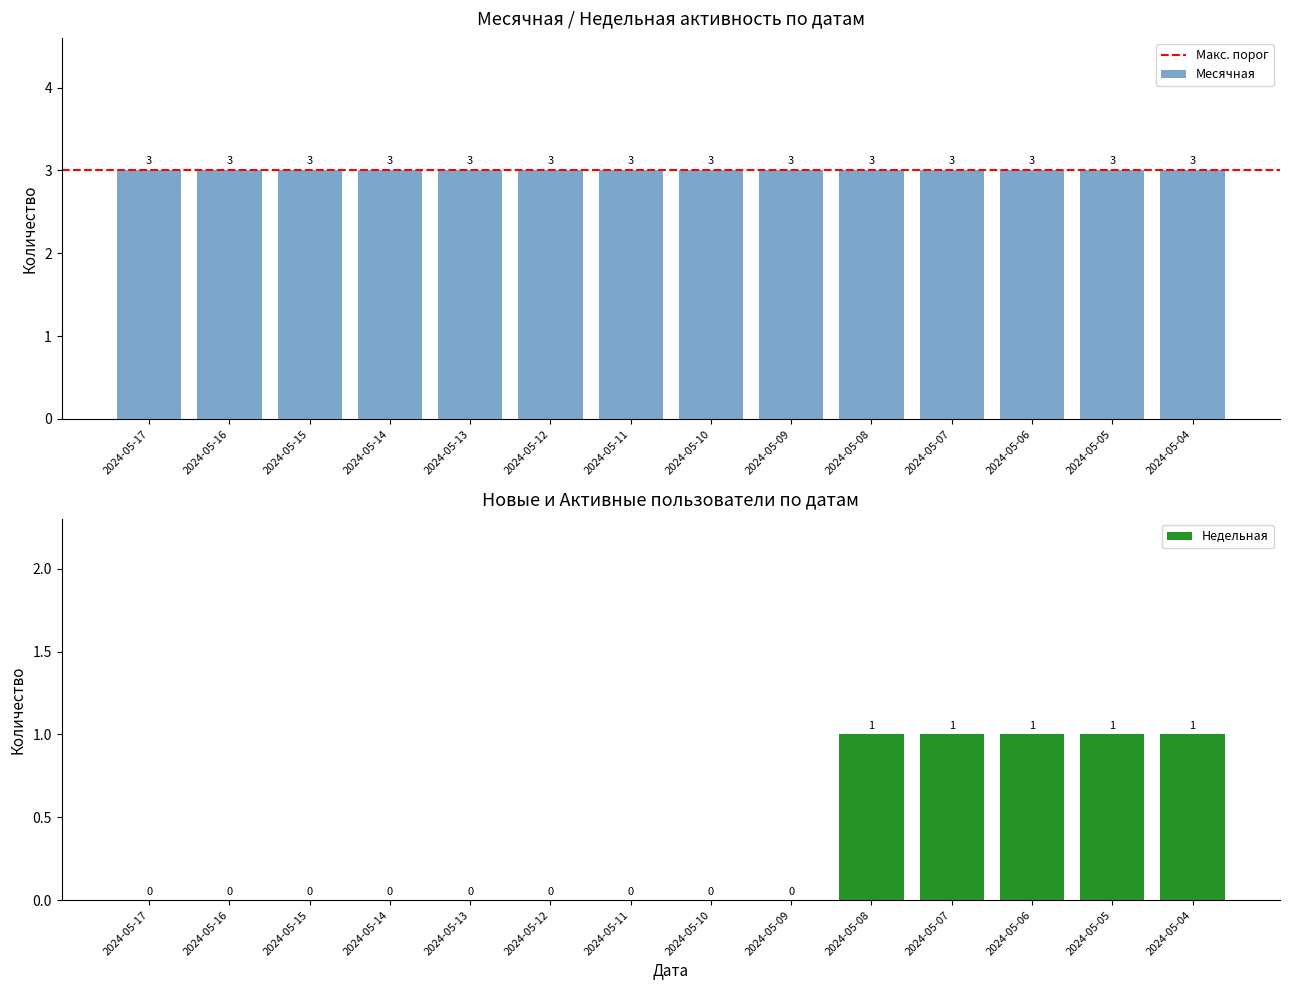

True or false: Недельная has a value of 0 at 2024-05-14.

True